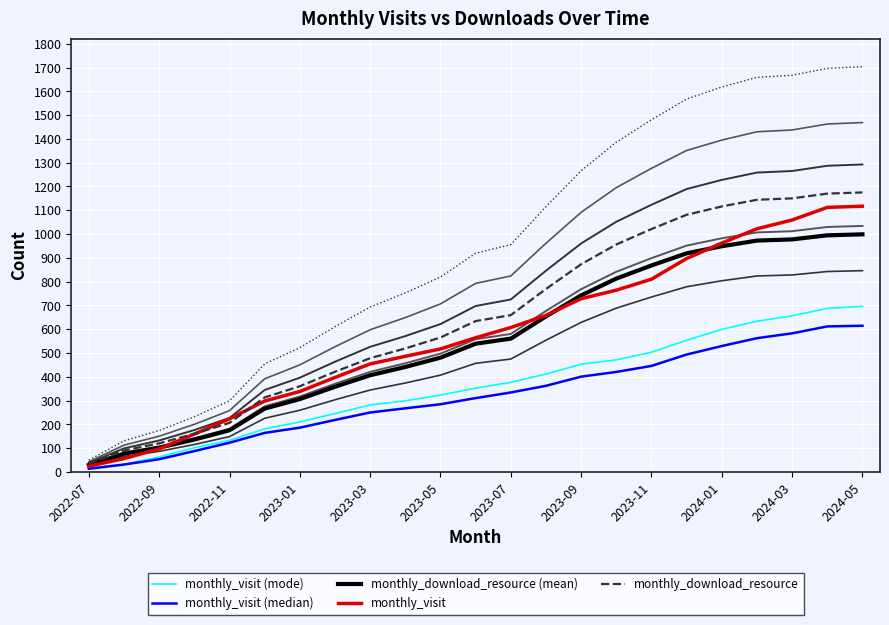

What is the spread (max minus min) of values at 21?

558.4